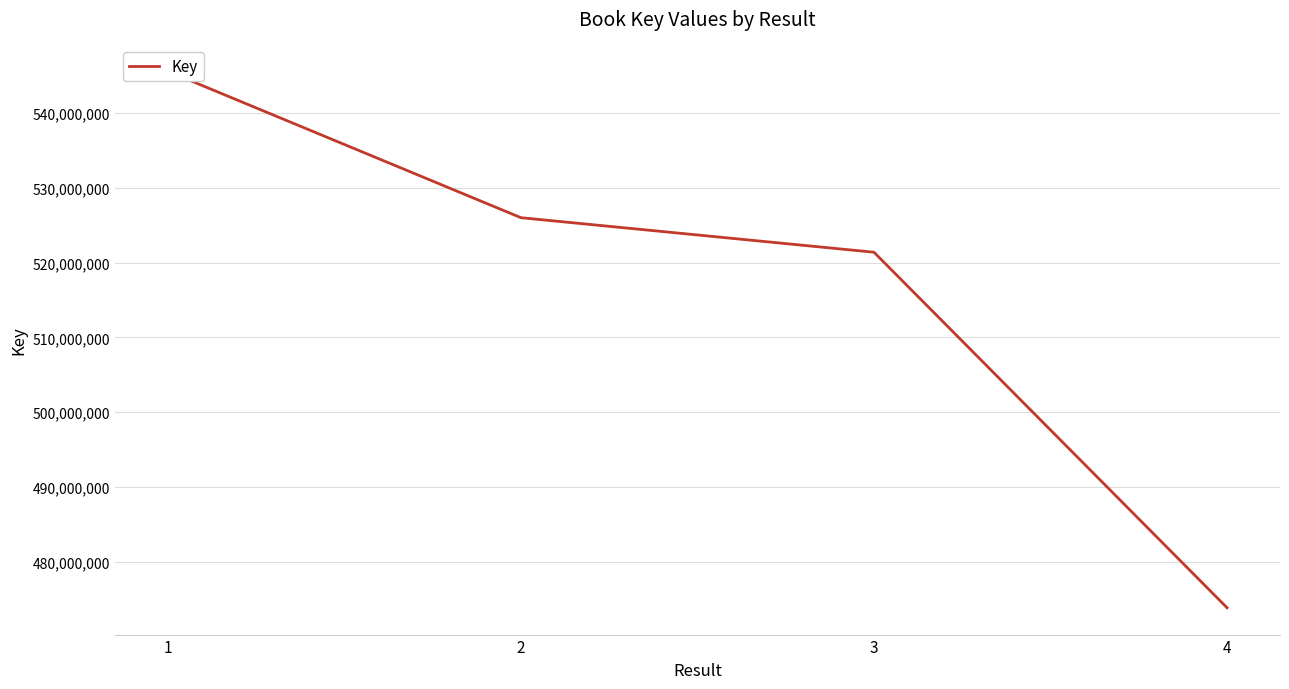

True or false: the data shows 292763196 at 3.

False